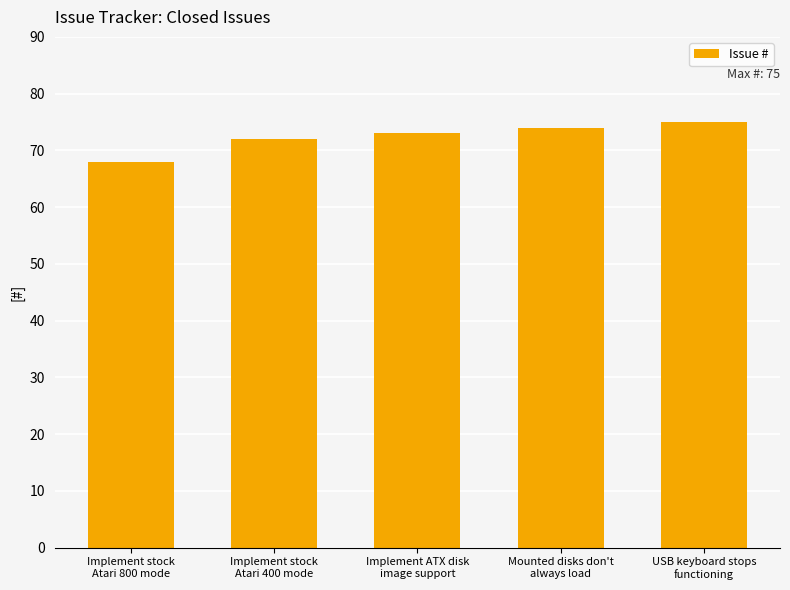

Is it true that the value at USB keyboard stops
functioning is 101?

False